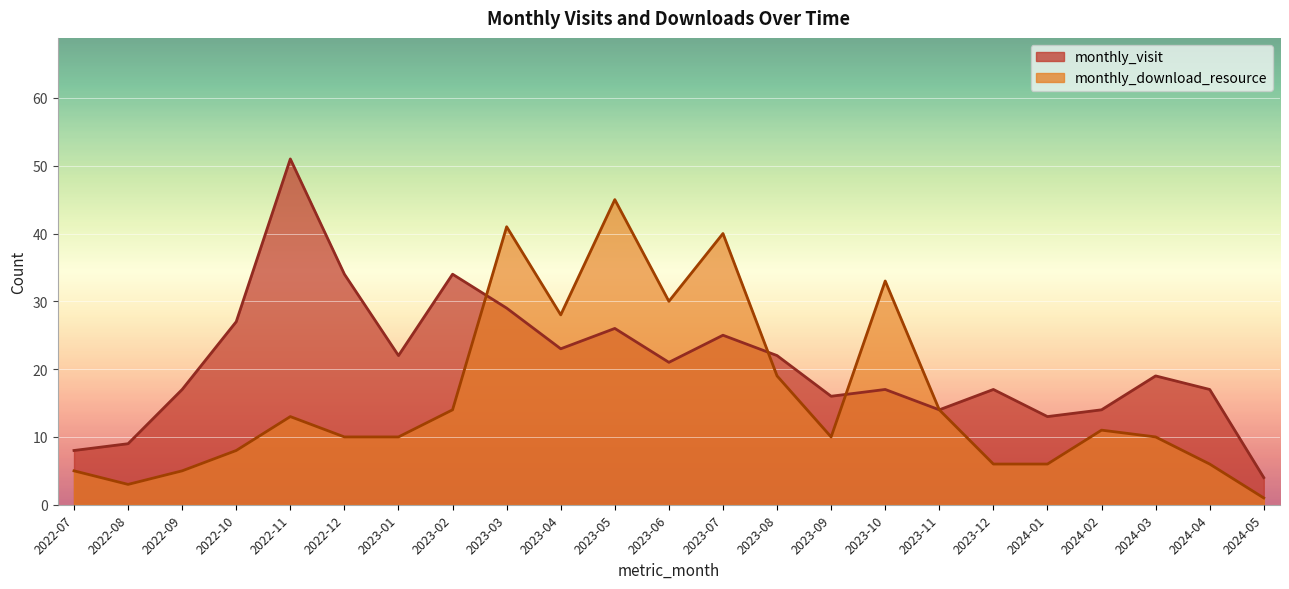

The monthly_visit series shows 77 at 2022-11. True or false?

False